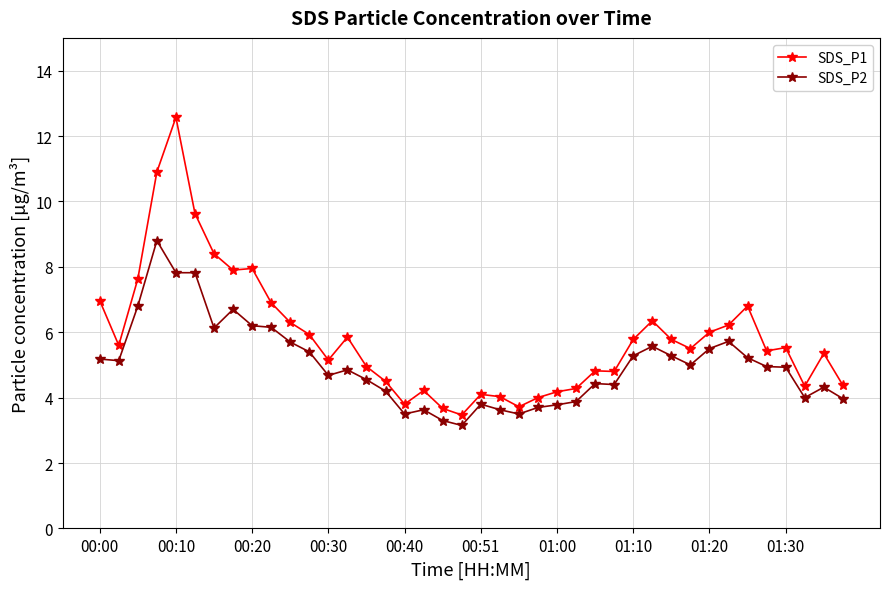

Which series has the largest total across all categories?

SDS_P1